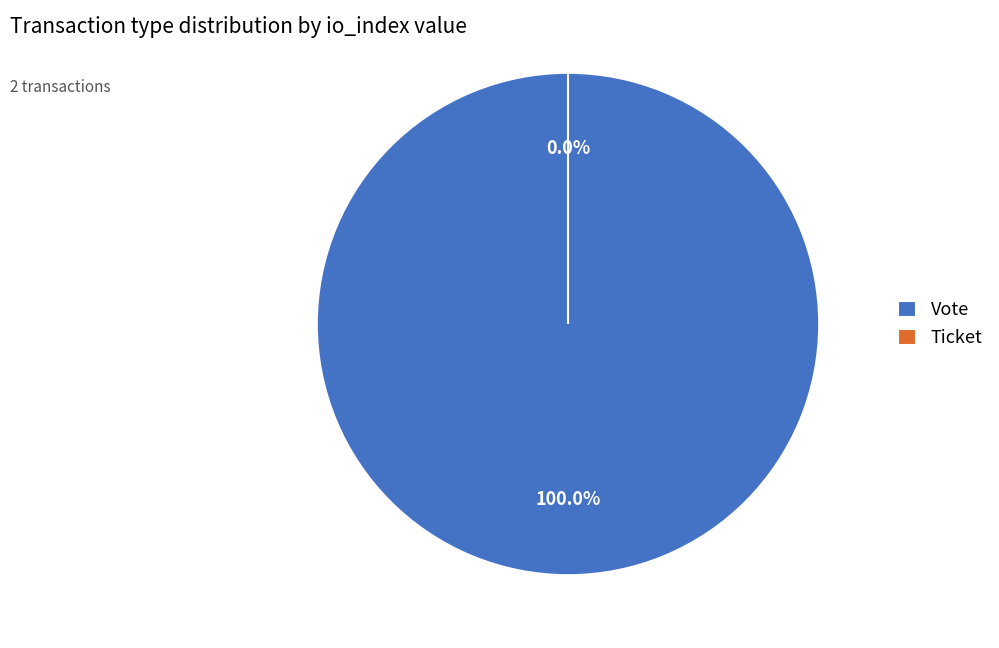

Rank the categories by value from lowest to highest.

Ticket, Vote